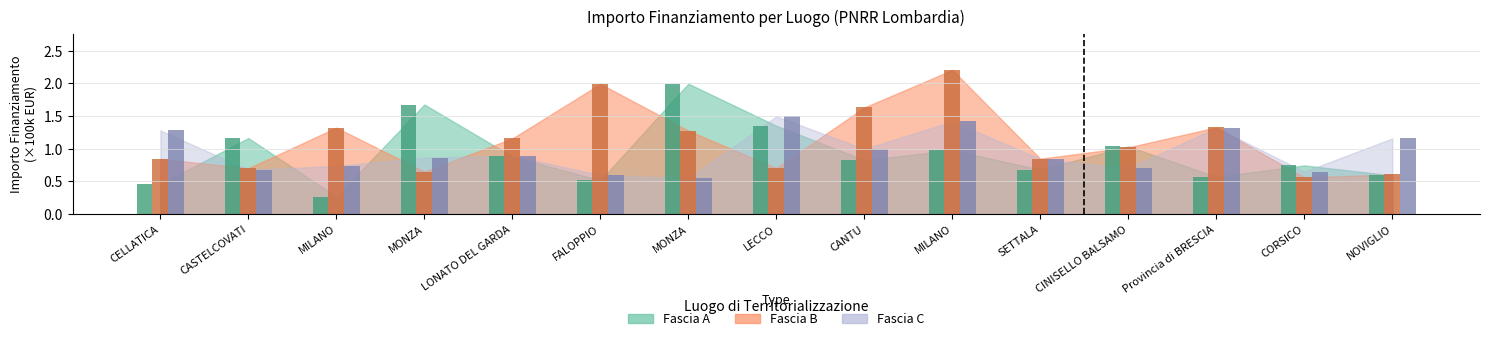

How many data points in Fascia B are less than 1?

7